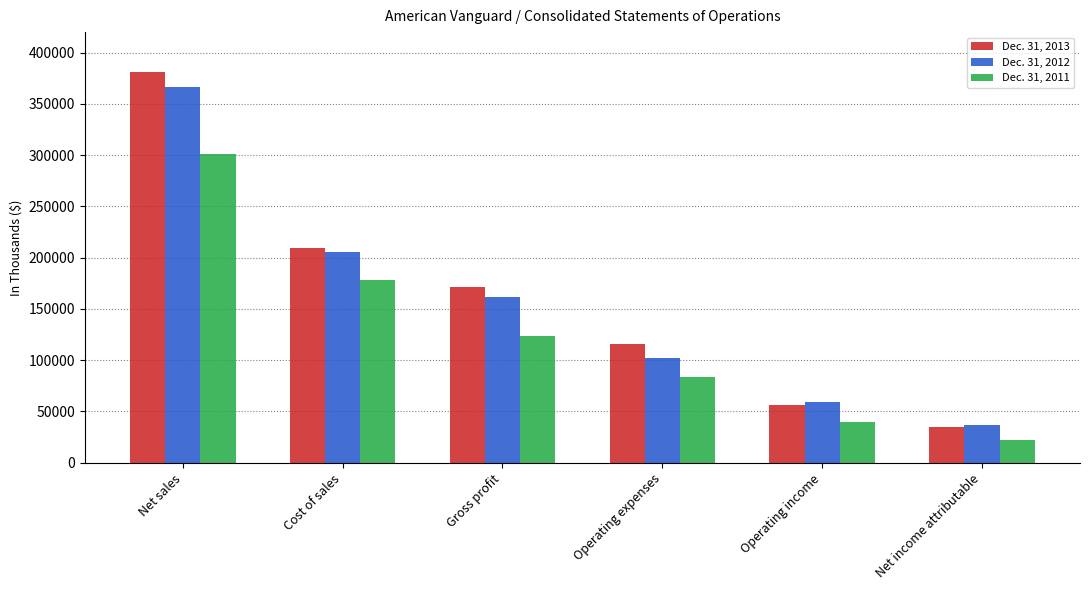

What is the smallest value displayed?

22068